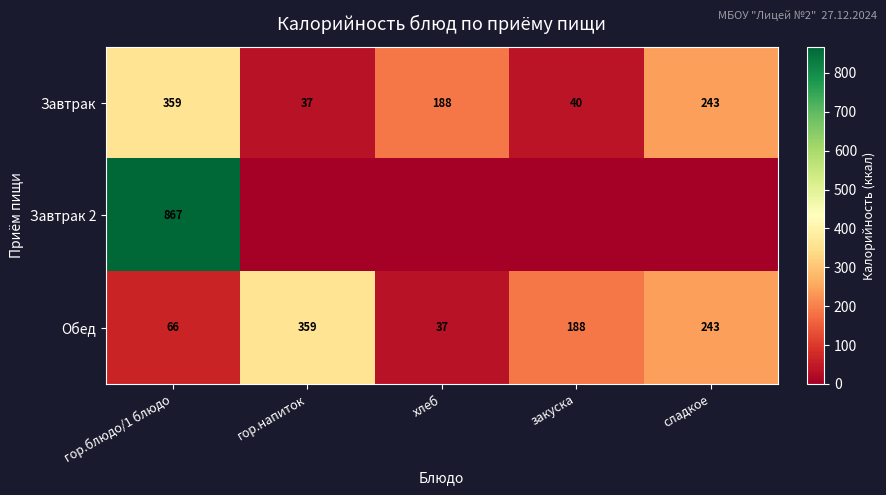

Read the Обед value at хлеб.

37